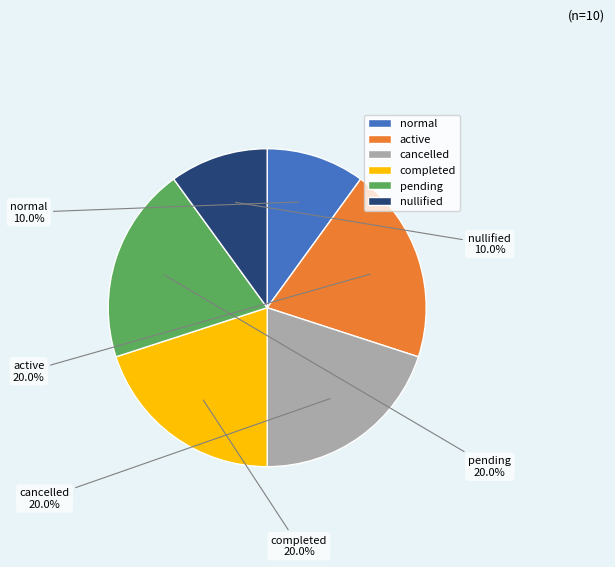

How many segments does this pie chart have?

6